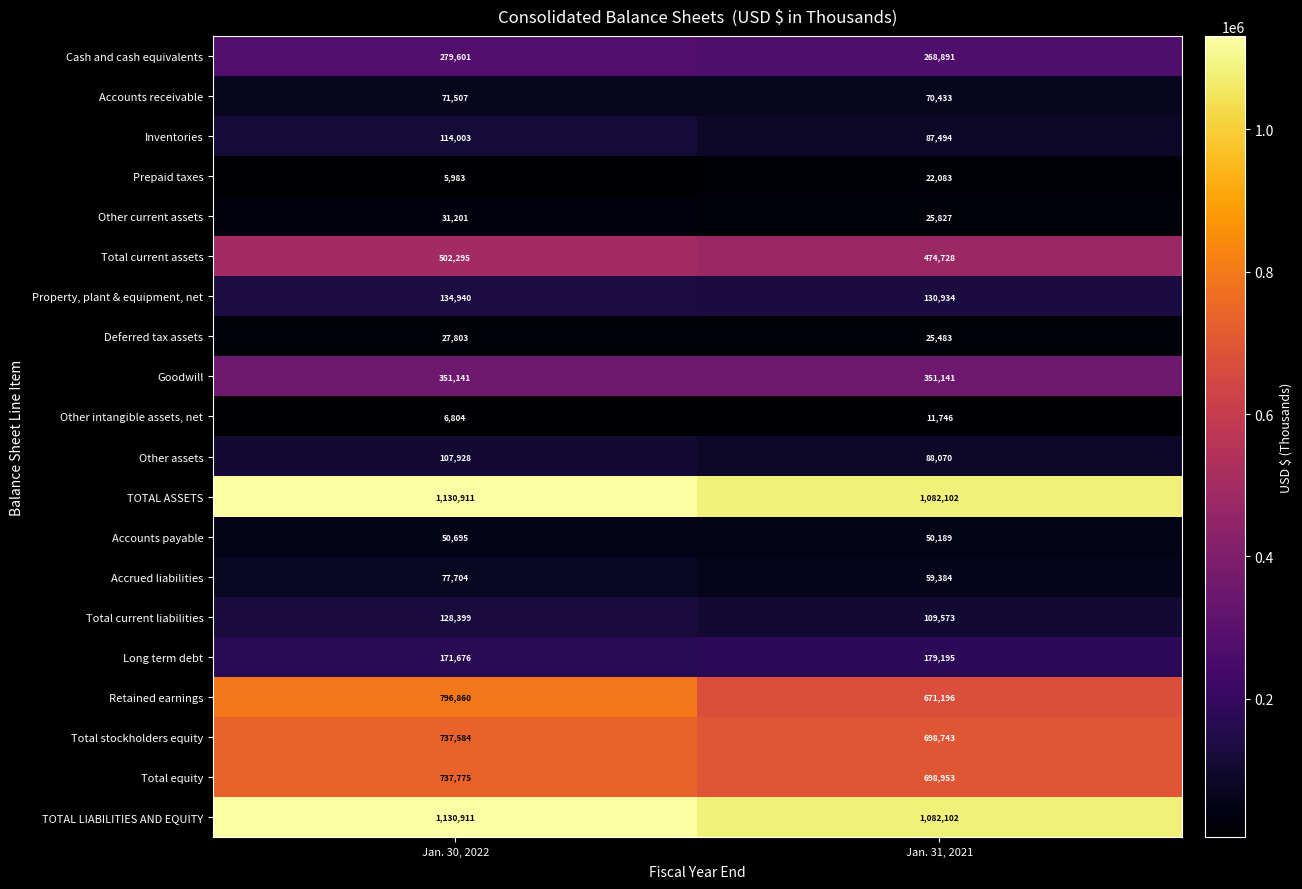

At how many categories does at least one series exceed 221978?

2